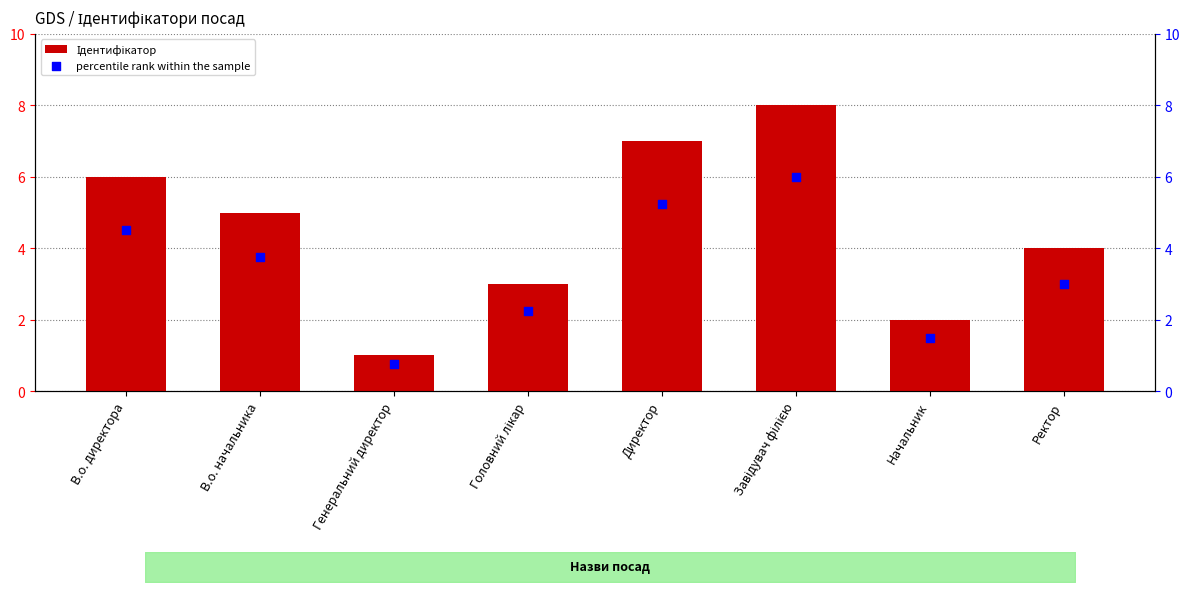

At which category is the sum across all series the highest?

Завідувач філією